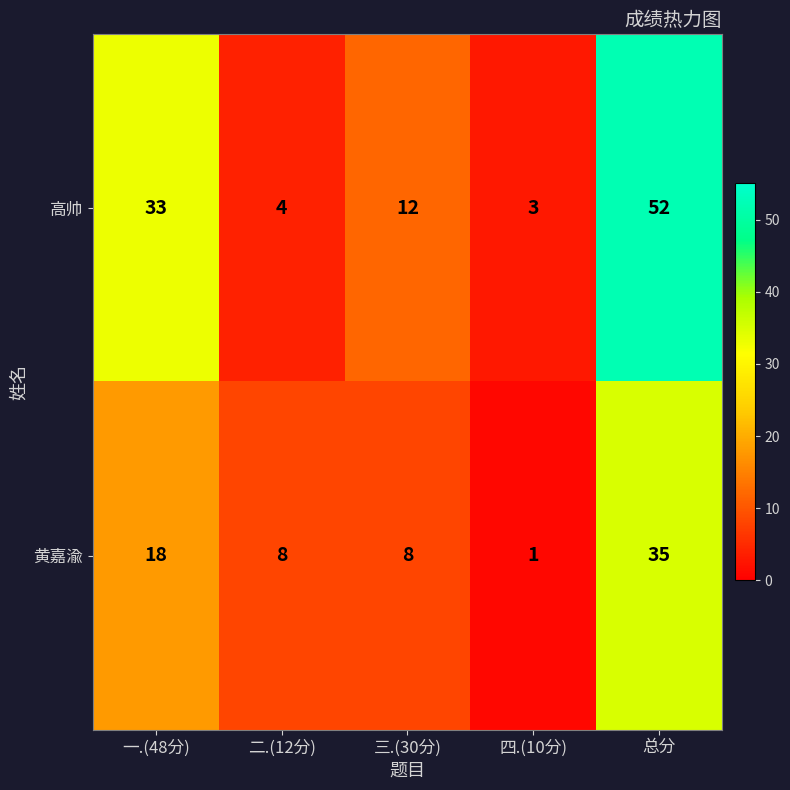

Where is 高帅 nearest to the value 27?

一.(48分)